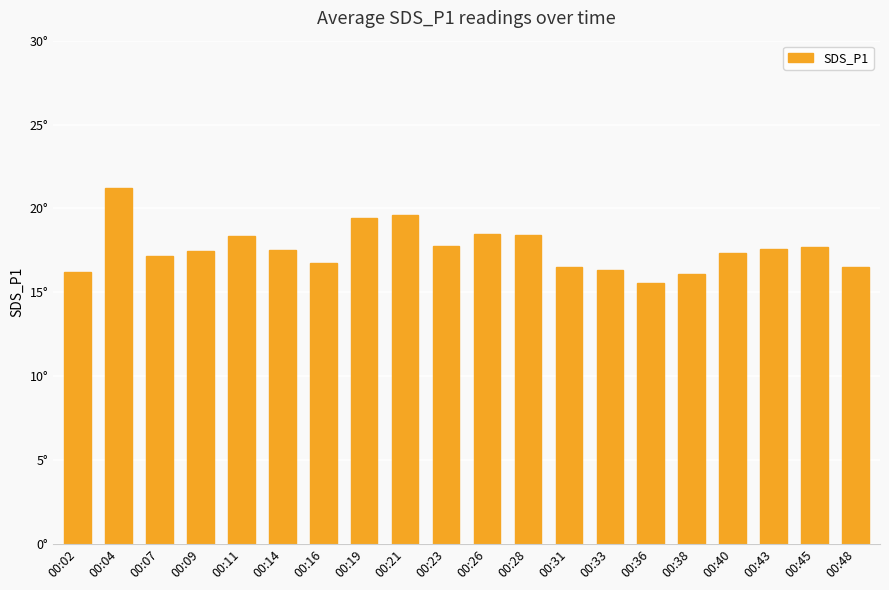

Are the bars horizontal?

No